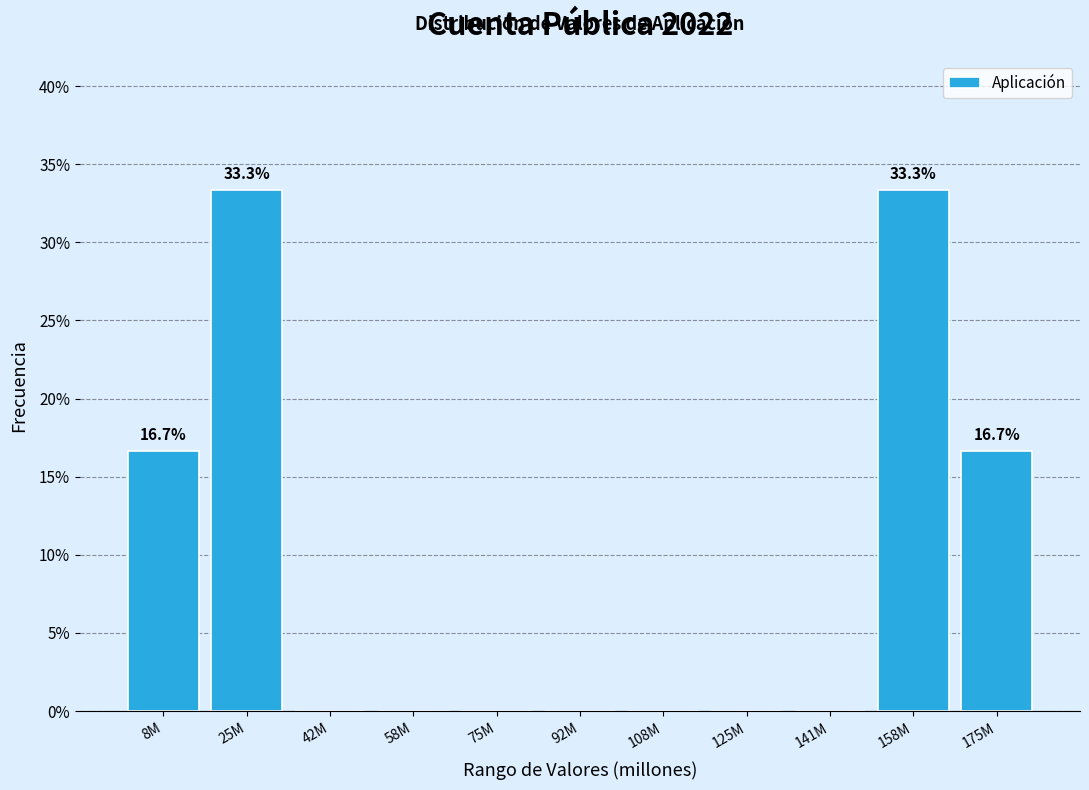

Reading left to right, extract all data points from this chart.

8M=16.7	25M=33.3	42M=0.0	58M=0.0	75M=0.0	92M=0.0	108M=0.0	125M=0.0	141M=0.0	158M=33.3	175M=16.7